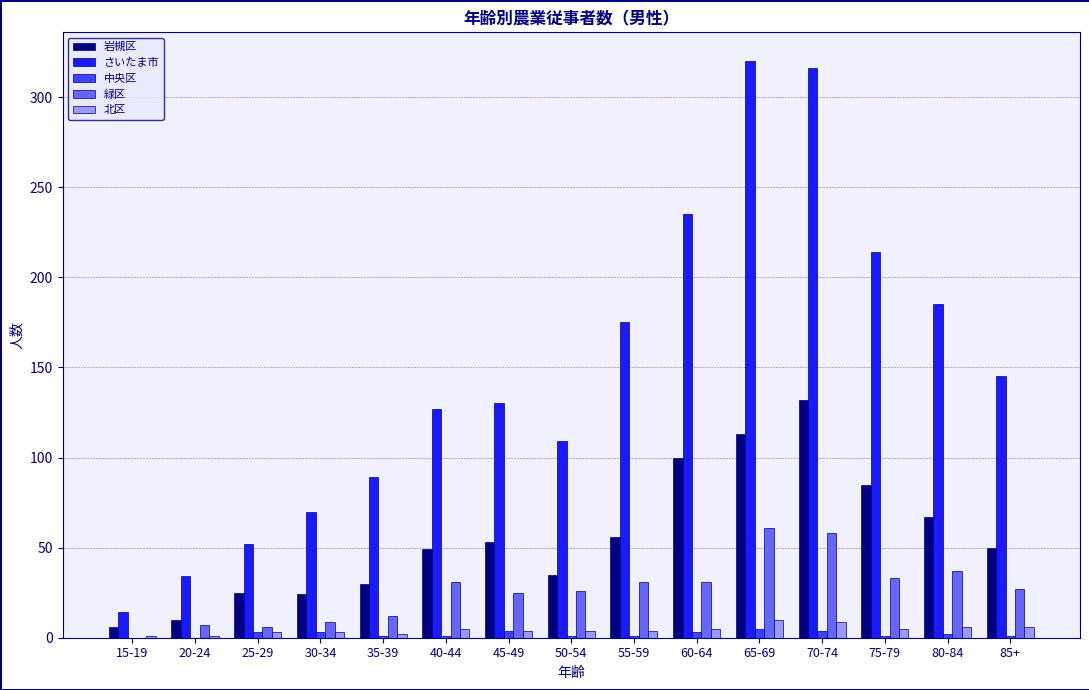

What is the maximum value for 北区?

10